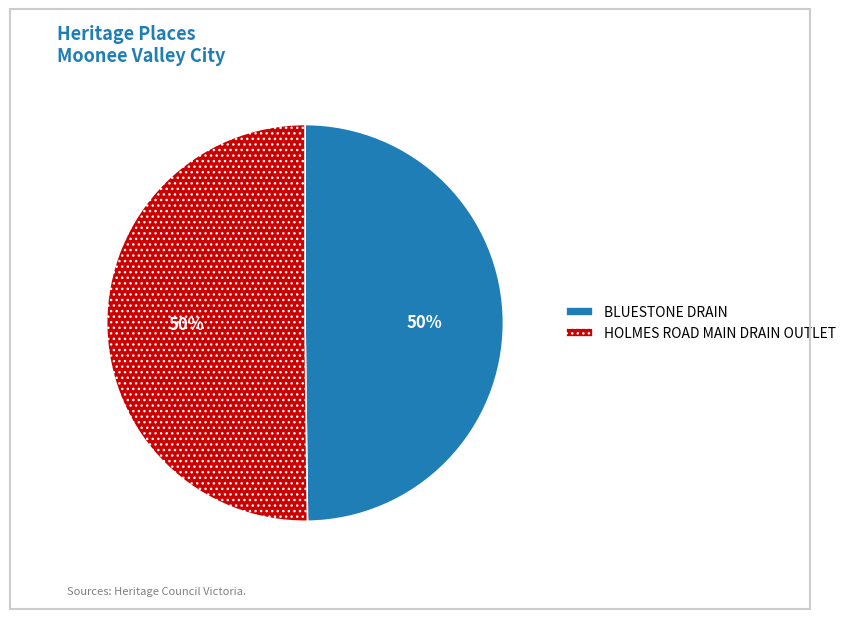

Is it true that HOLMES ROAD MAIN DRAIN OUTLET is 36% of the pie?

False